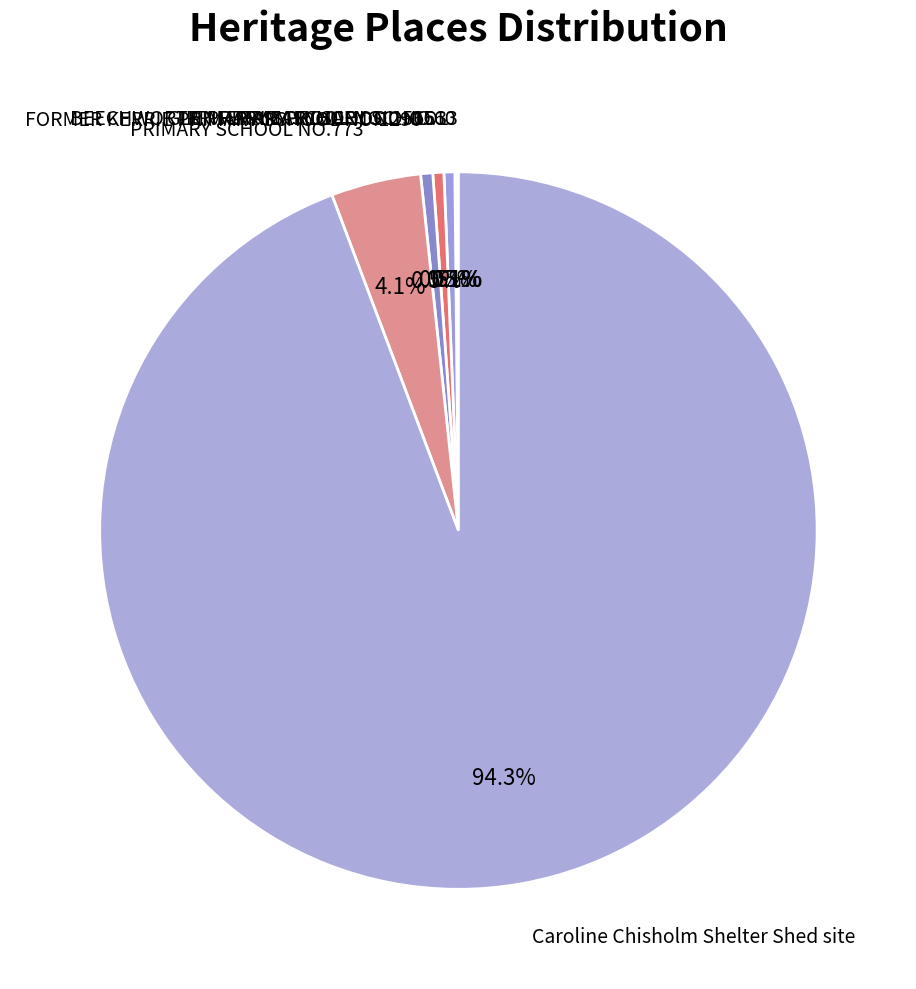

What percentage is the Caroline Chisholm Shelter Shed site slice, to the nearest percent?

94%